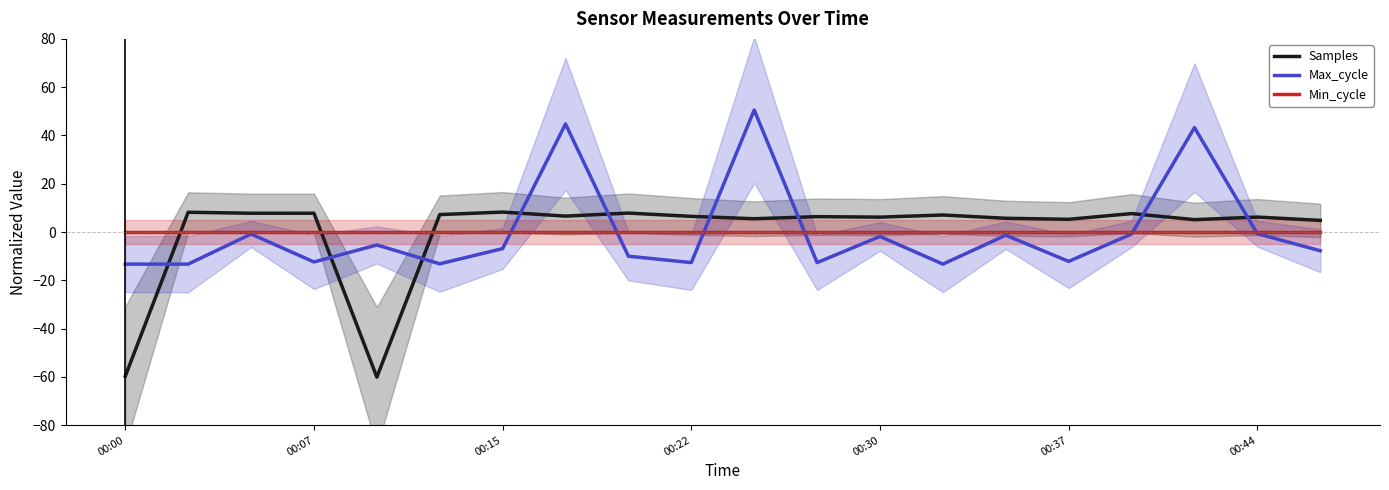

What is the maximum value for Max_cycle?

50.6